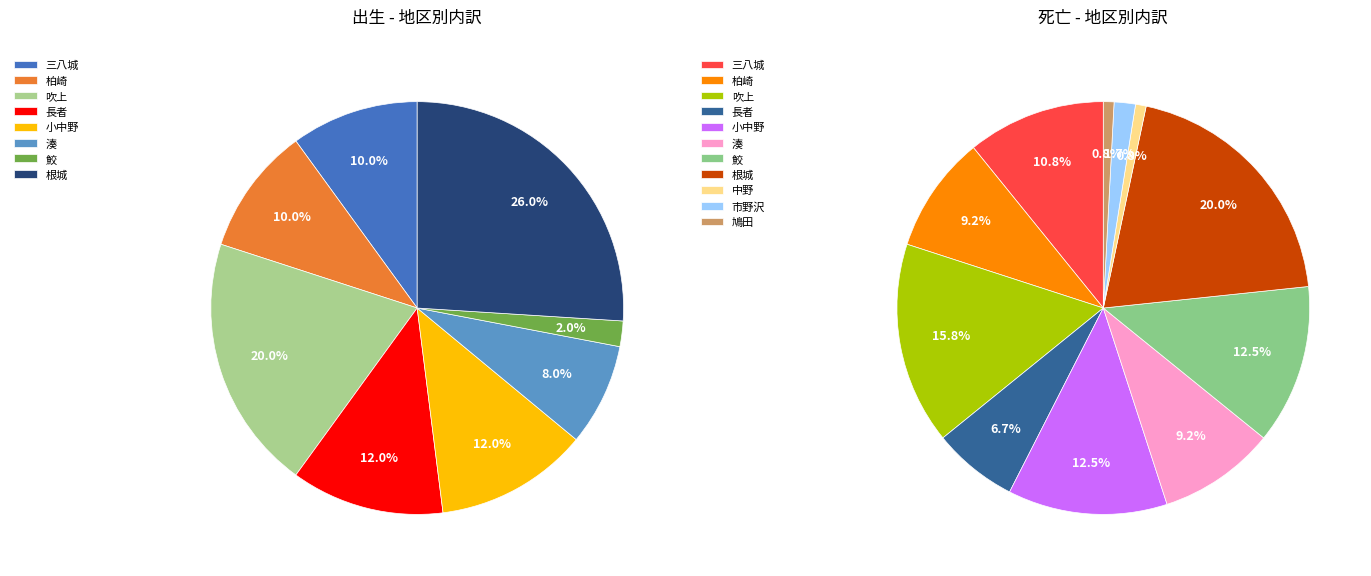

Which has a higher value, 三八城 or 市野沢?

三八城